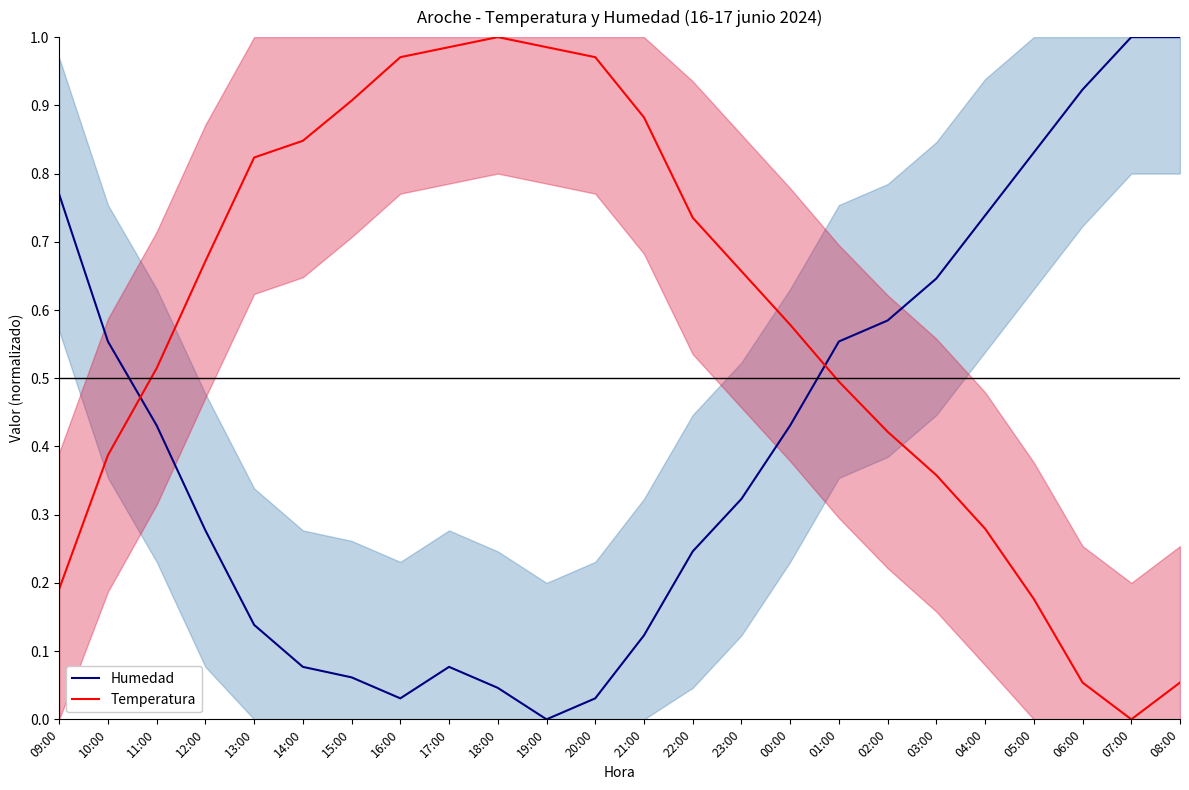

True or false: Temperatura and Humedad intersect in this chart.

True